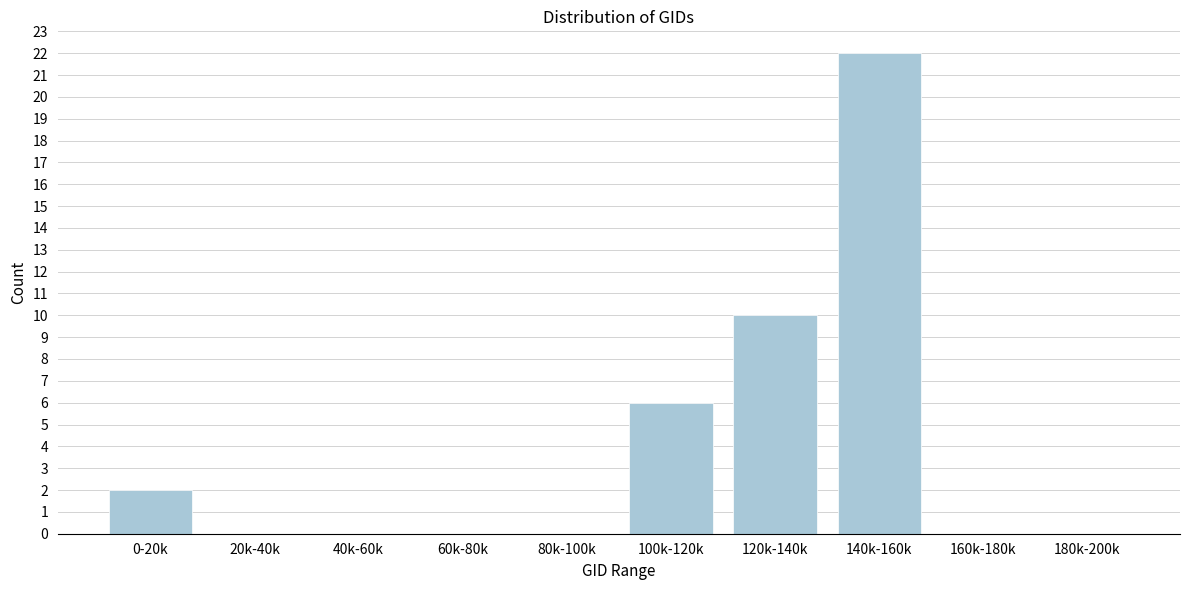

Reading left to right, transcribe all the data shown in this chart.

0-20k=2	20k-40k=0	40k-60k=0	60k-80k=0	80k-100k=0	100k-120k=6	120k-140k=10	140k-160k=22	160k-180k=0	180k-200k=0